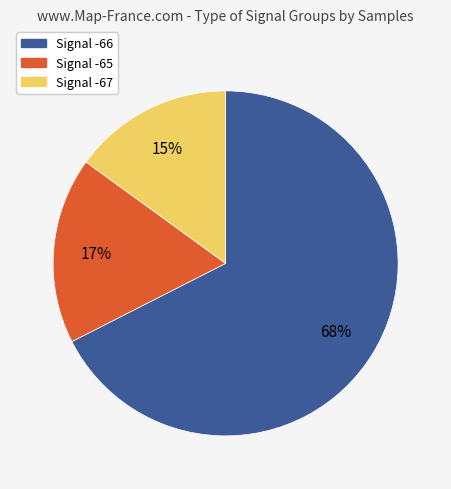

Count the number of slices in the pie.

3